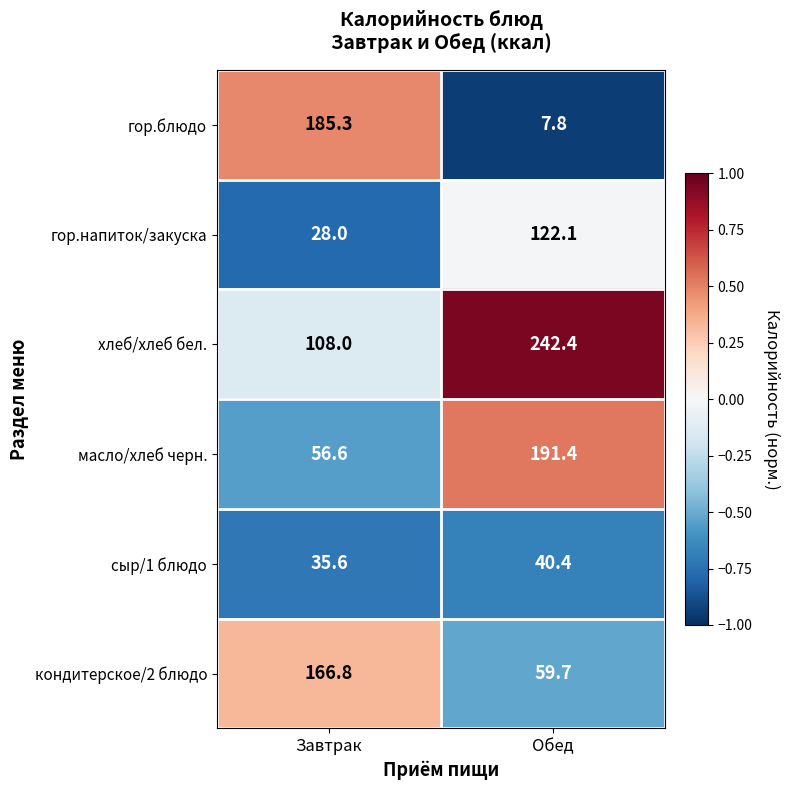

True or false: гор.блюдо has a value of 185.3 at Завтрак.

True